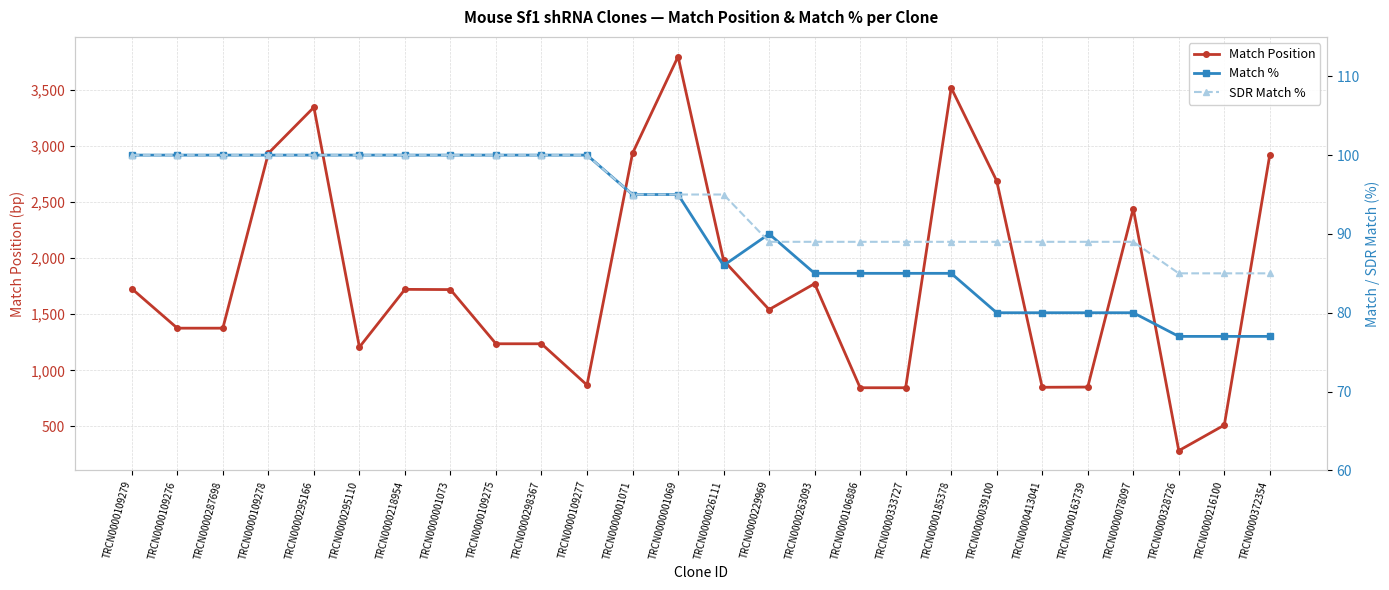

The value of Match Position at TRCN0000109275 is 1237. True or false?

True